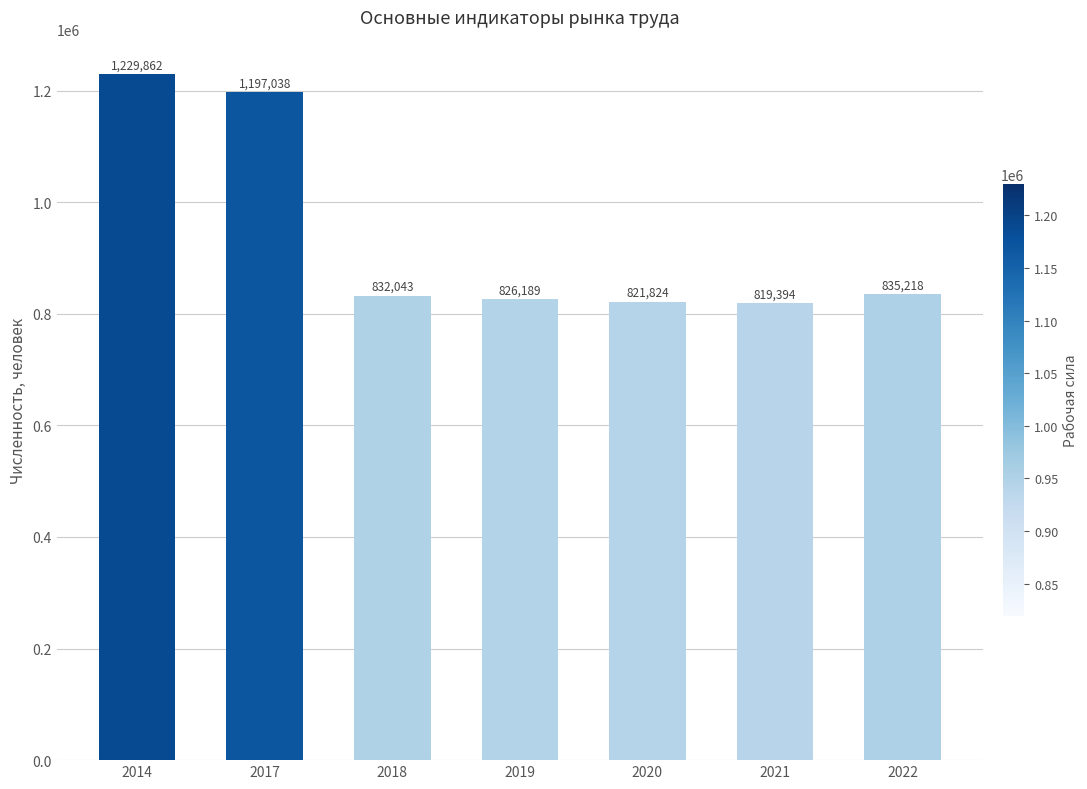

What is the change in value from 2014 to 2020?

-408038